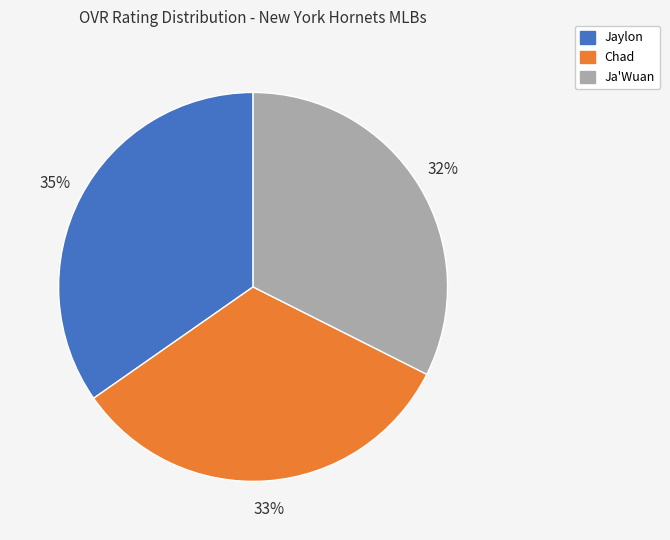

Is there any slice that represents more than half of the pie?

No